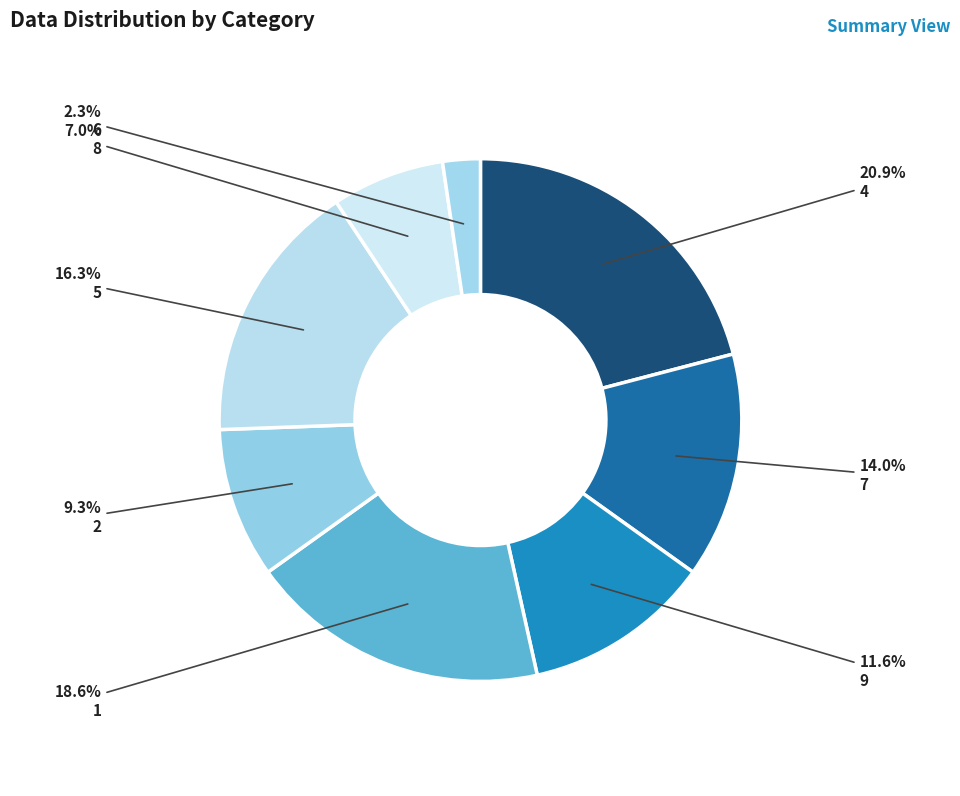

Rank the categories by value from highest to lowest.

4, 1, 5, 7, 9, 2, 8, 6